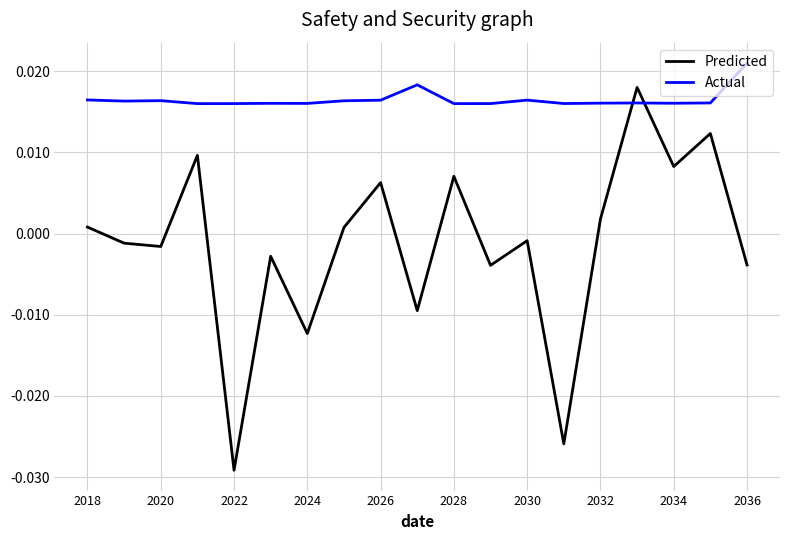

Which series has the largest total across all categories?

Actual